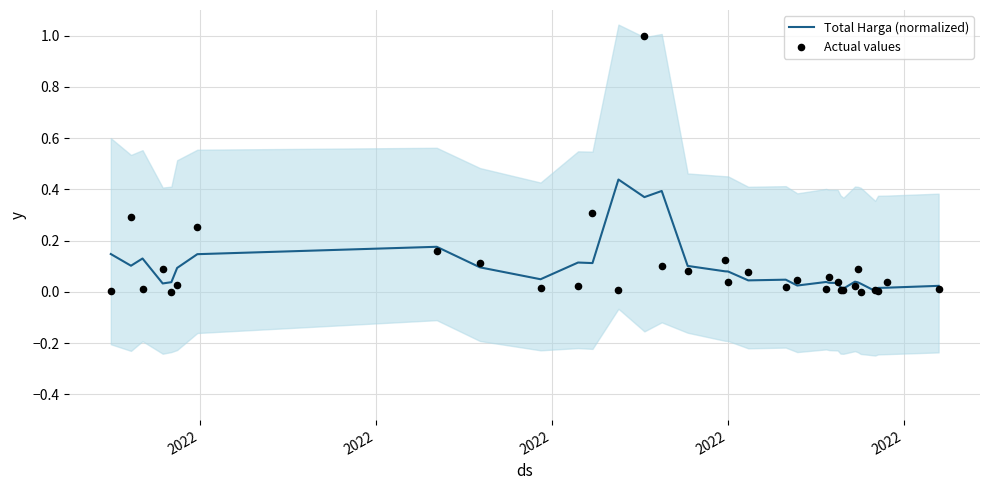

Which series has the largest Y range (max minus min)?

Actual values